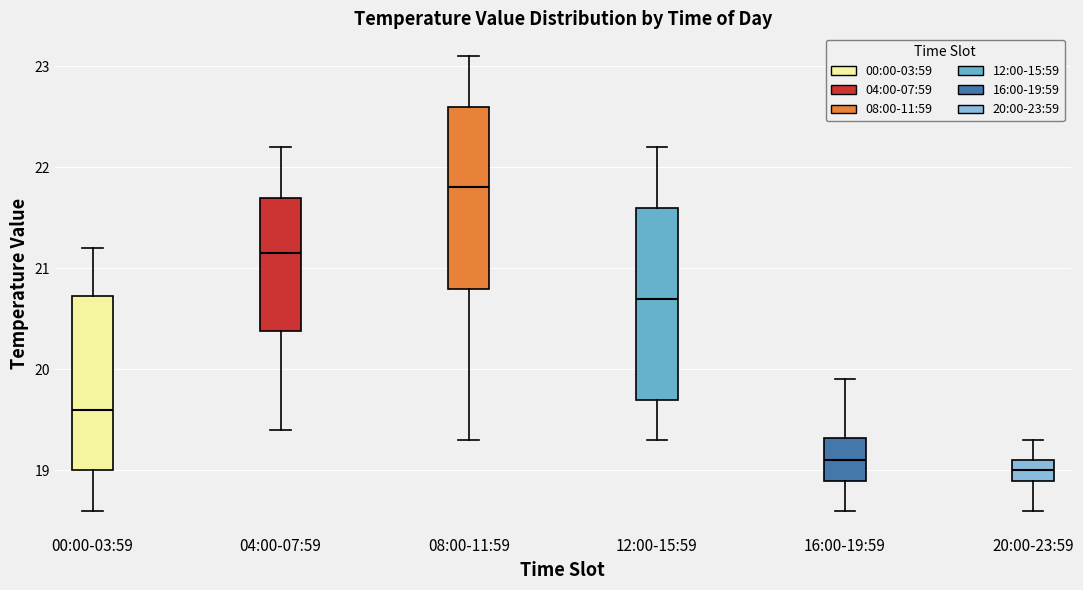

Which box's median line is the highest?

08:00-11:59